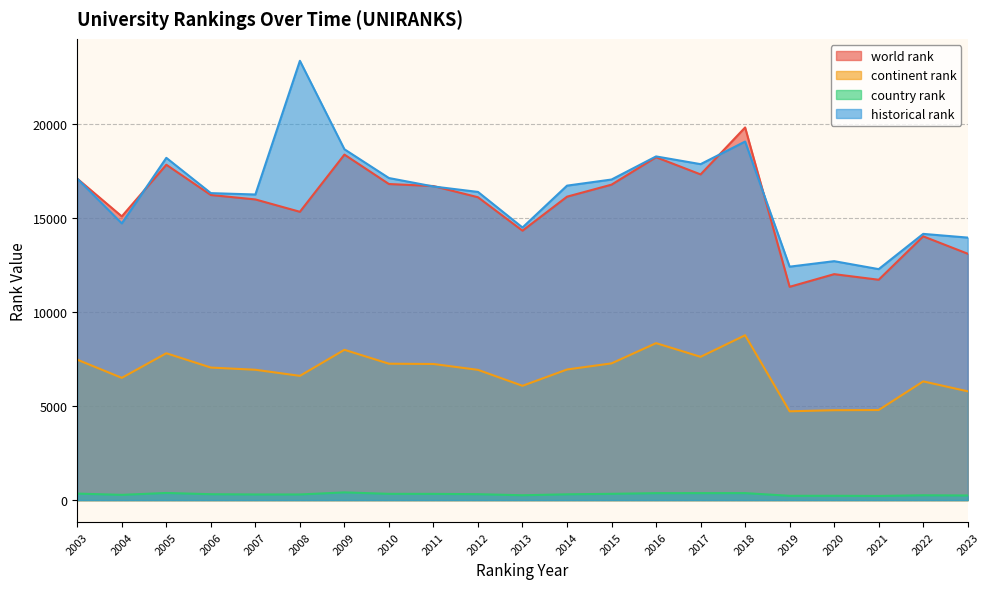

What is the total value across all series at 2015?

41474.0